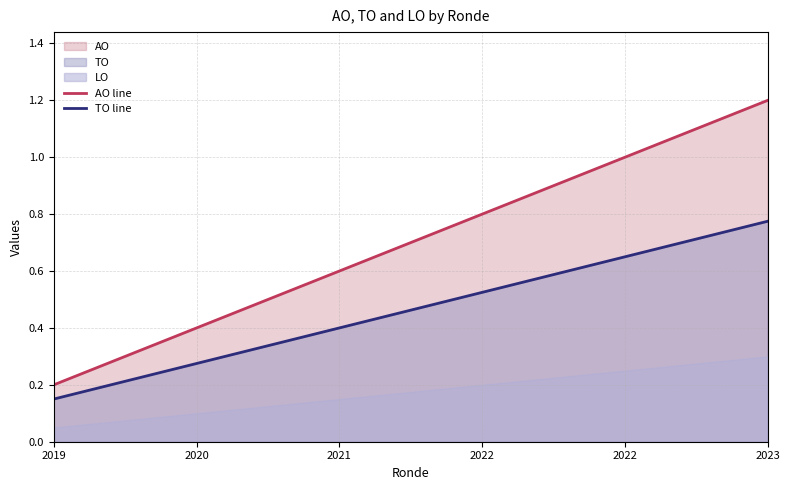

What is the maximum value shown in the chart?

1.2